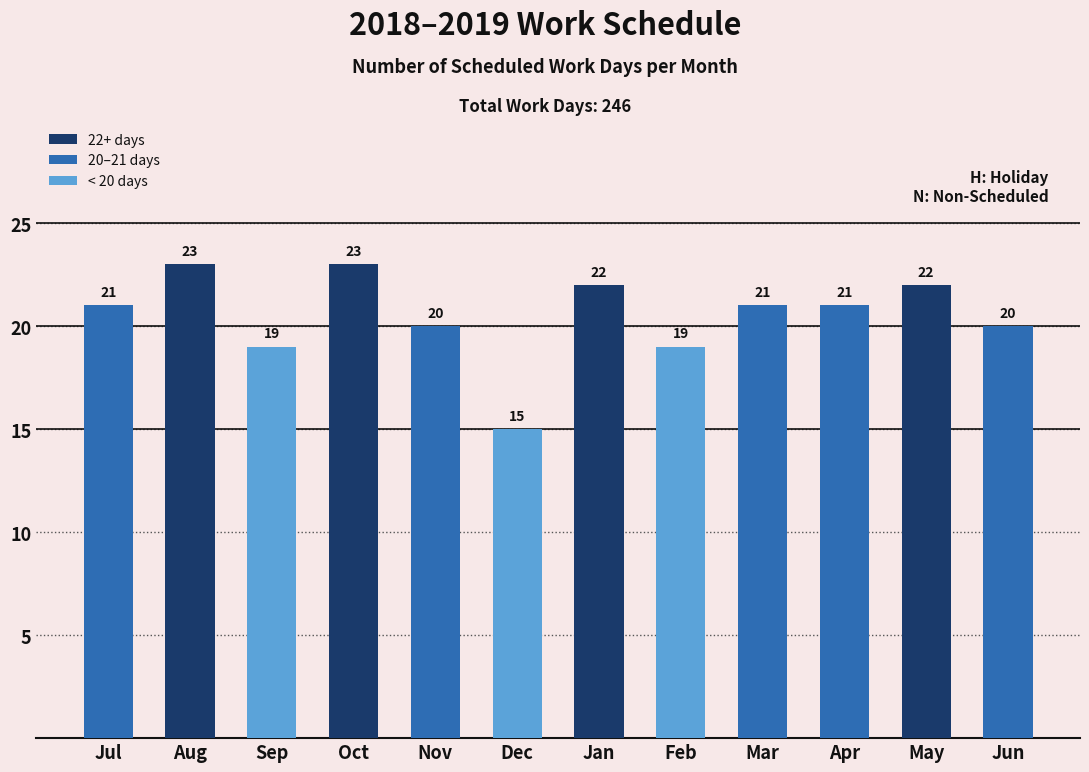

What position from the left is Jan?

7